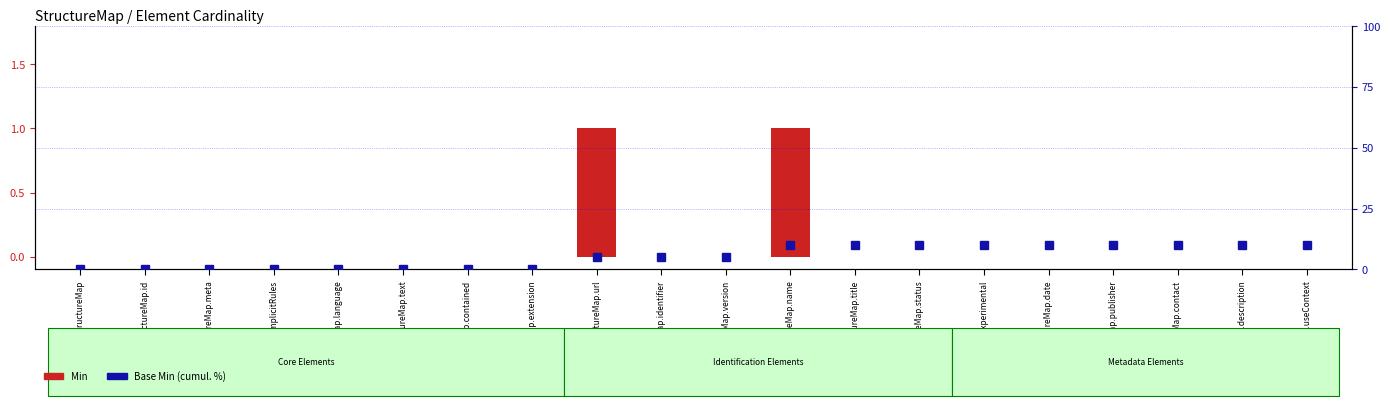

What position from the right is StructureMap.experimental?

6